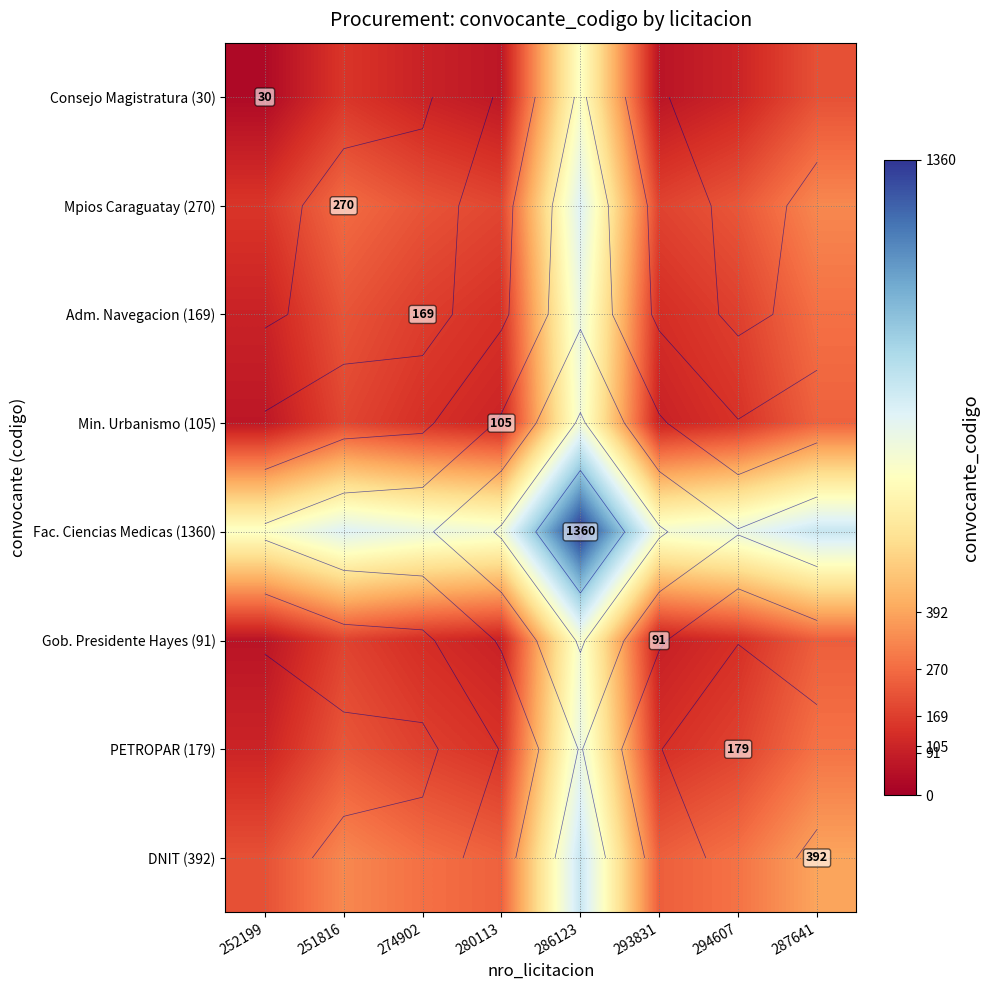

How many categories are shown in the chart?

8